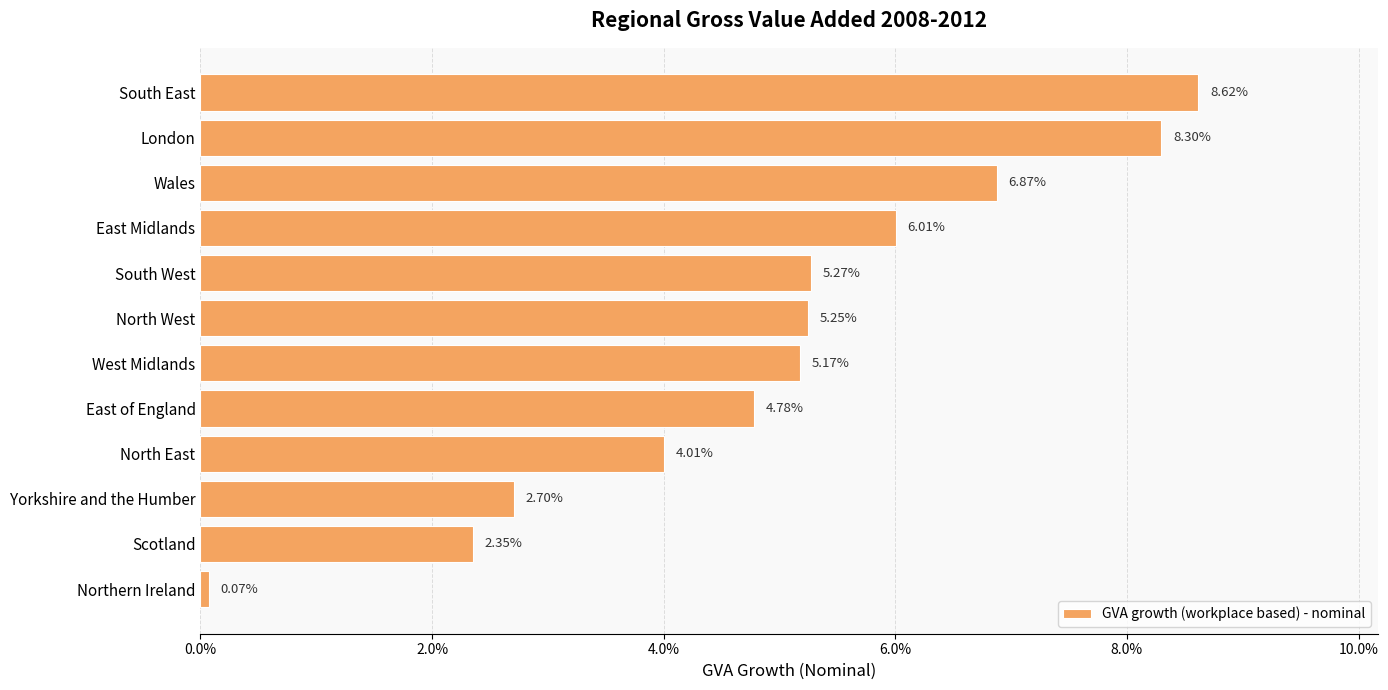

Does the chart contain any negative values?

No